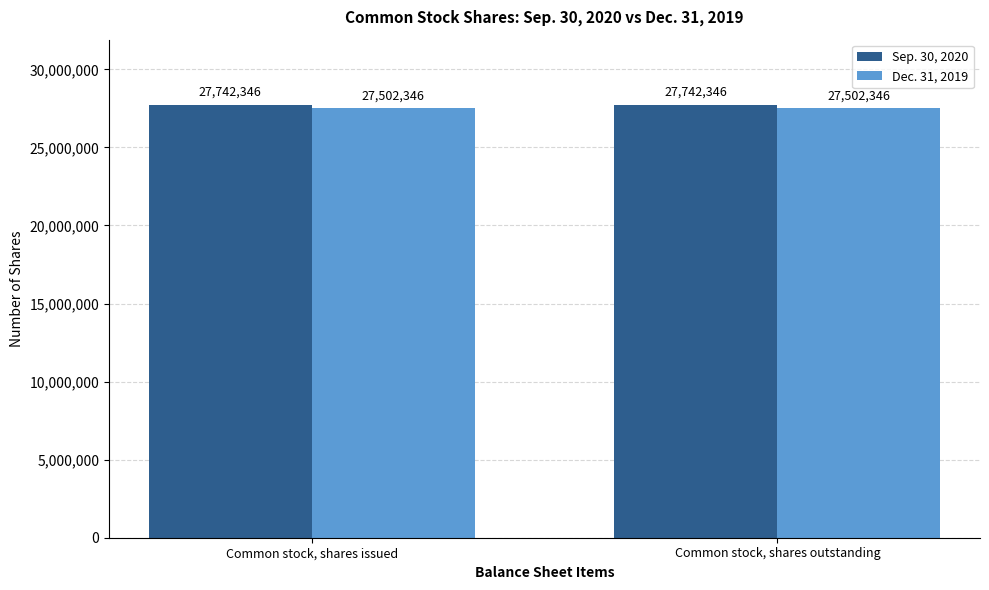

Reading left to right, transcribe all the data shown in this chart.

Sep. 30, 2020: Common stock, shares issued=27742346	Common stock, shares outstanding=27742346
Dec. 31, 2019: Common stock, shares issued=27502346	Common stock, shares outstanding=27502346